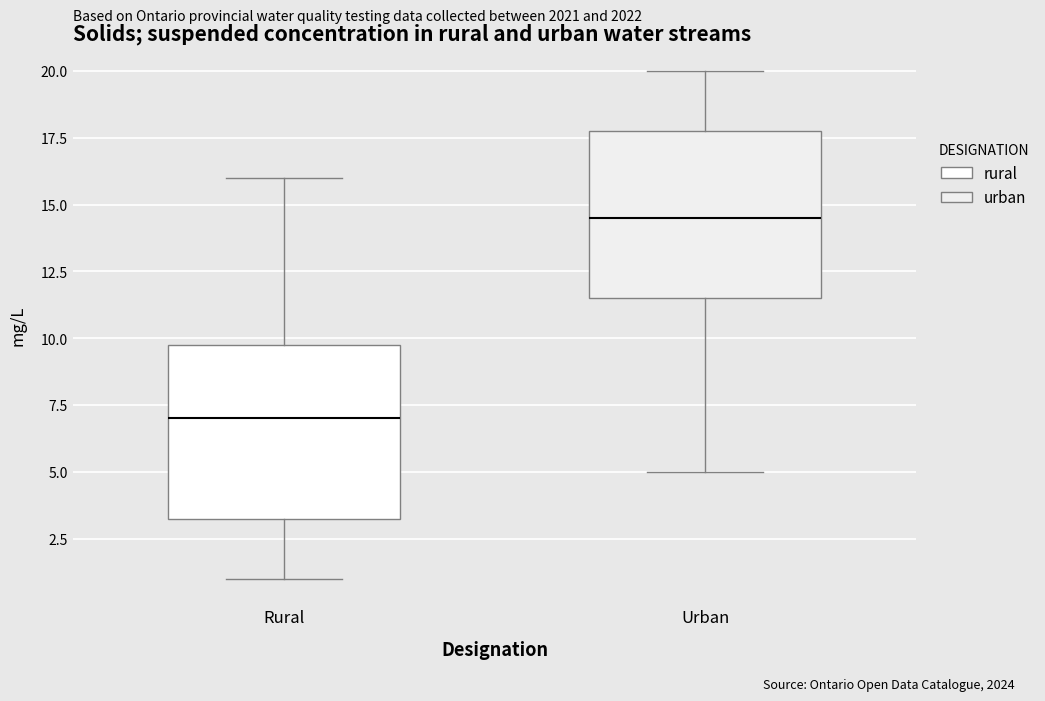

Which box's median line is the lowest?

Rural